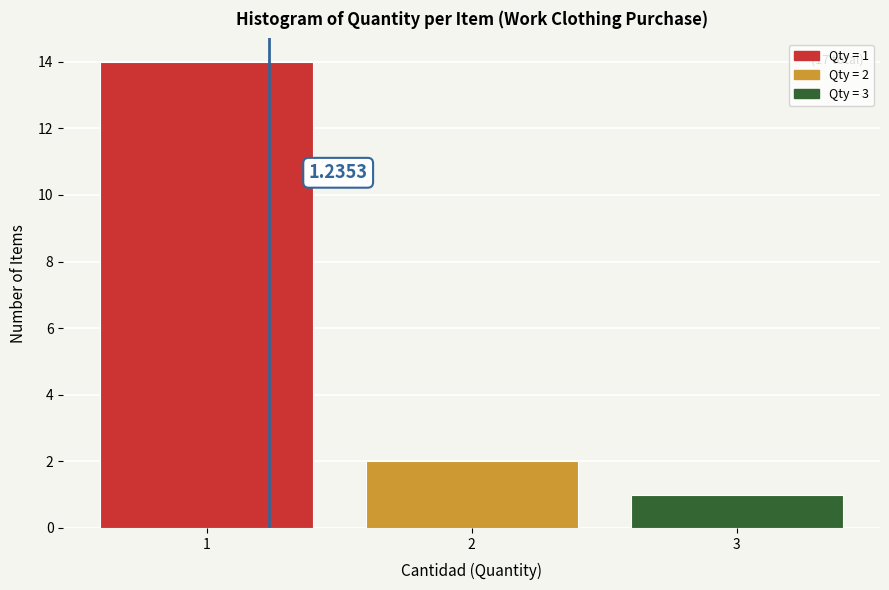

Over which range of the x-axis is the bar tallest?

0.5 to 1.5